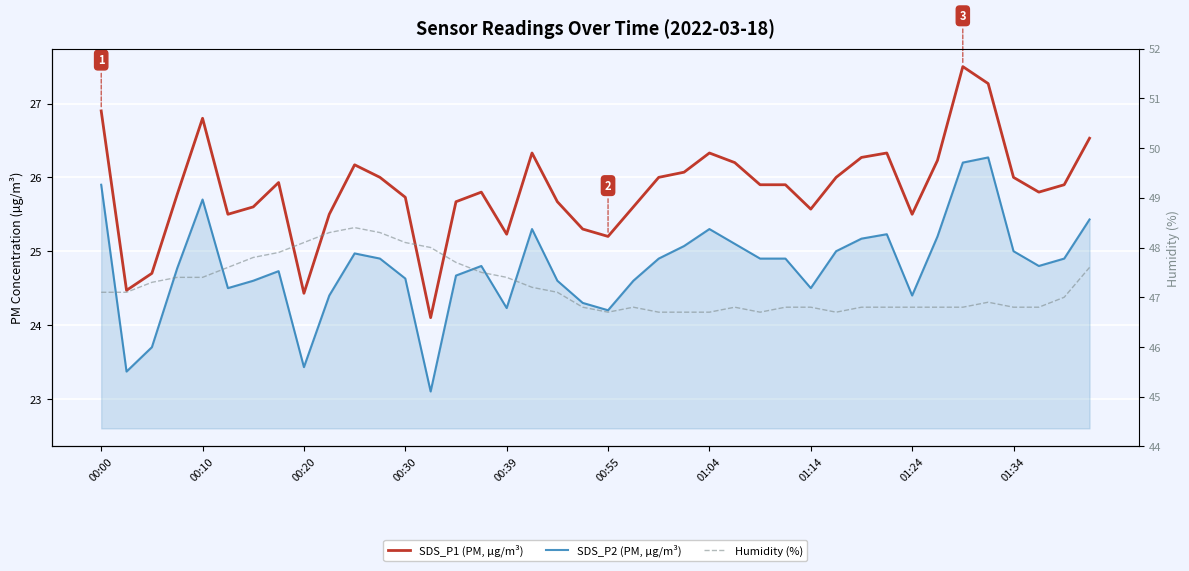

What is the greatest value displayed?

48.4